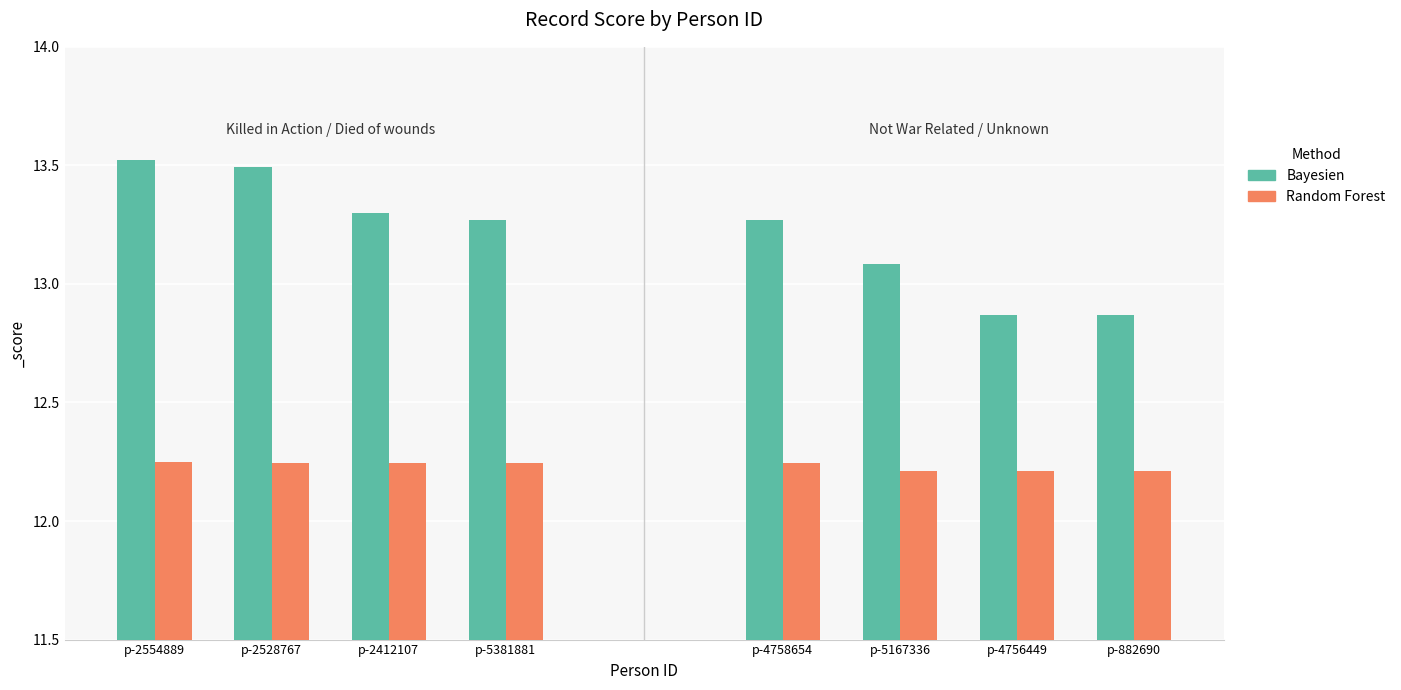

True or false: Random Forest has a value of 12.2 at p-4756449.

True